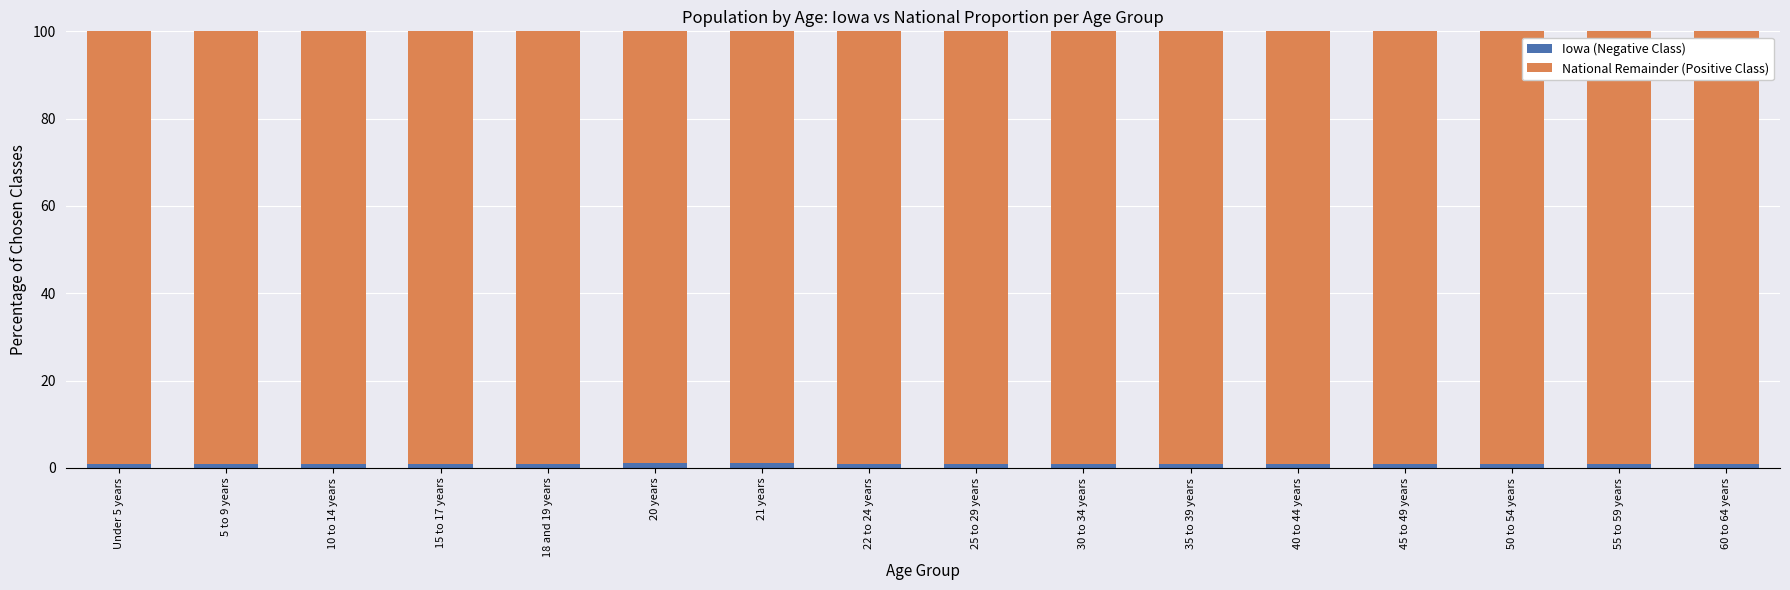

The Iowa (Negative Class) series shows 0.9 at 30 to 34 years. True or false?

True